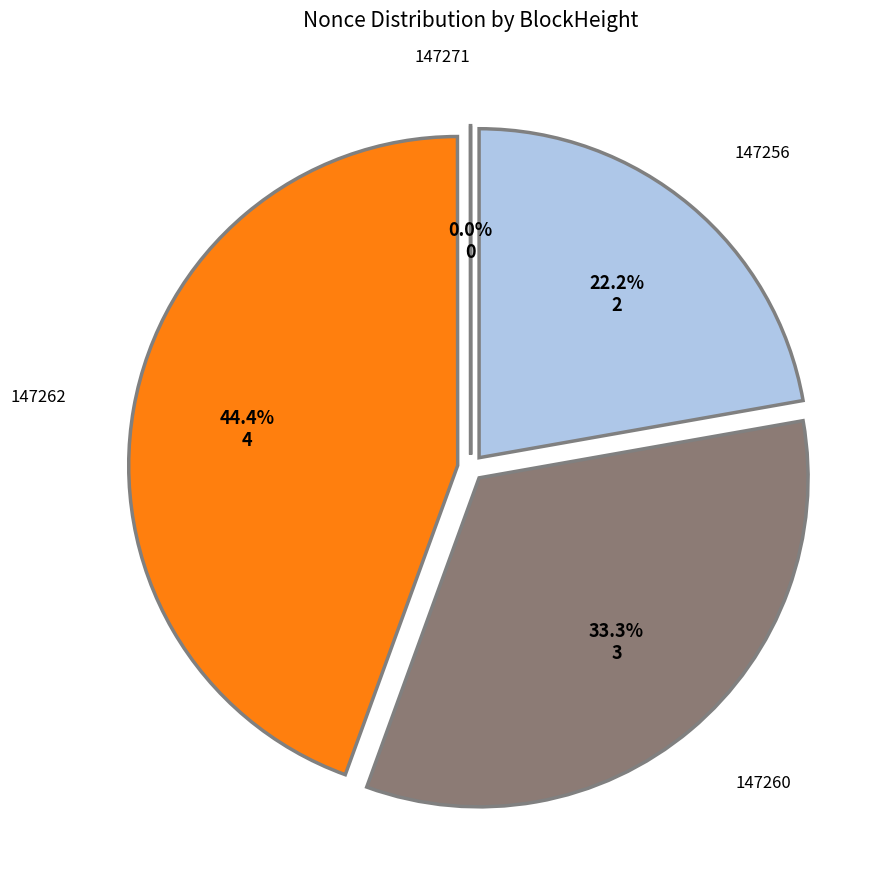

To the nearest percent, what portion does 147256 represent?

22%